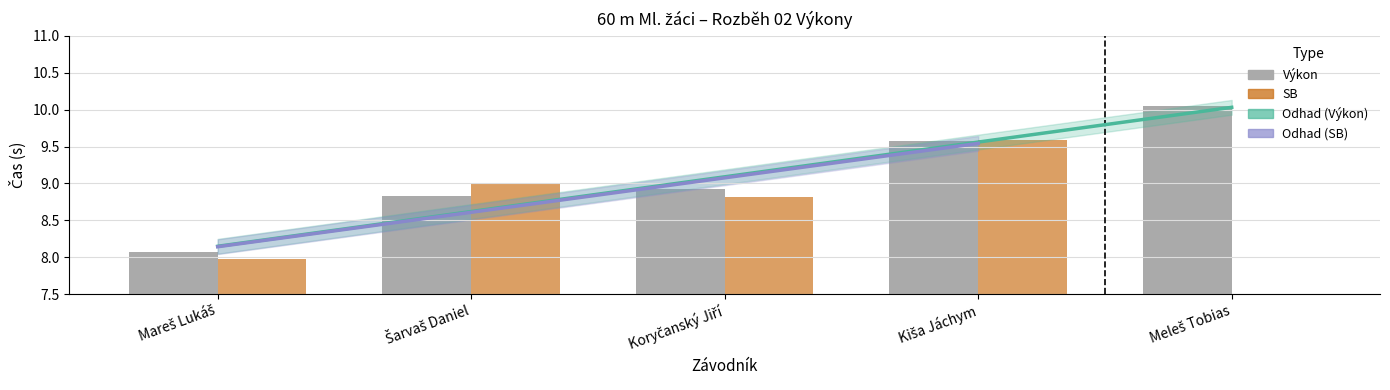

Rank the categories by Výkon value from lowest to highest.

Mareš Lukáš, Šarvaš Daniel, Koryčanský Jiří, Kiša Jáchym, Meleš Tobias